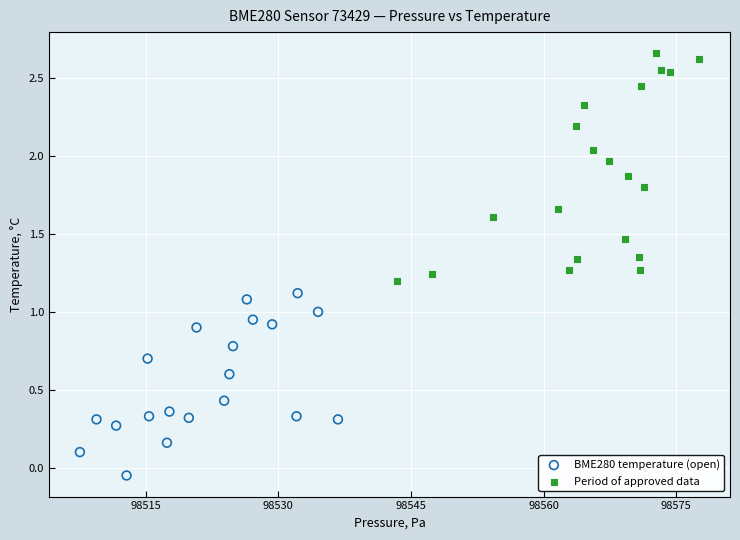

Which series has the largest Y range (max minus min)?

Period of approved data